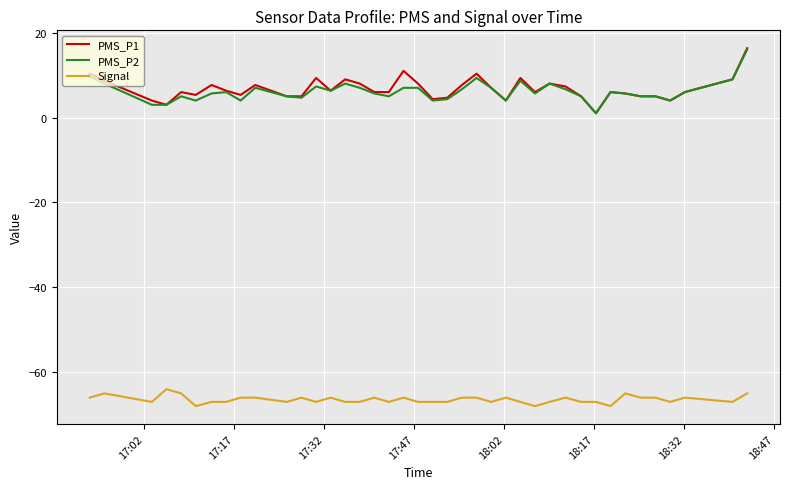

What is the maximum value for PMS_P1?

16.3